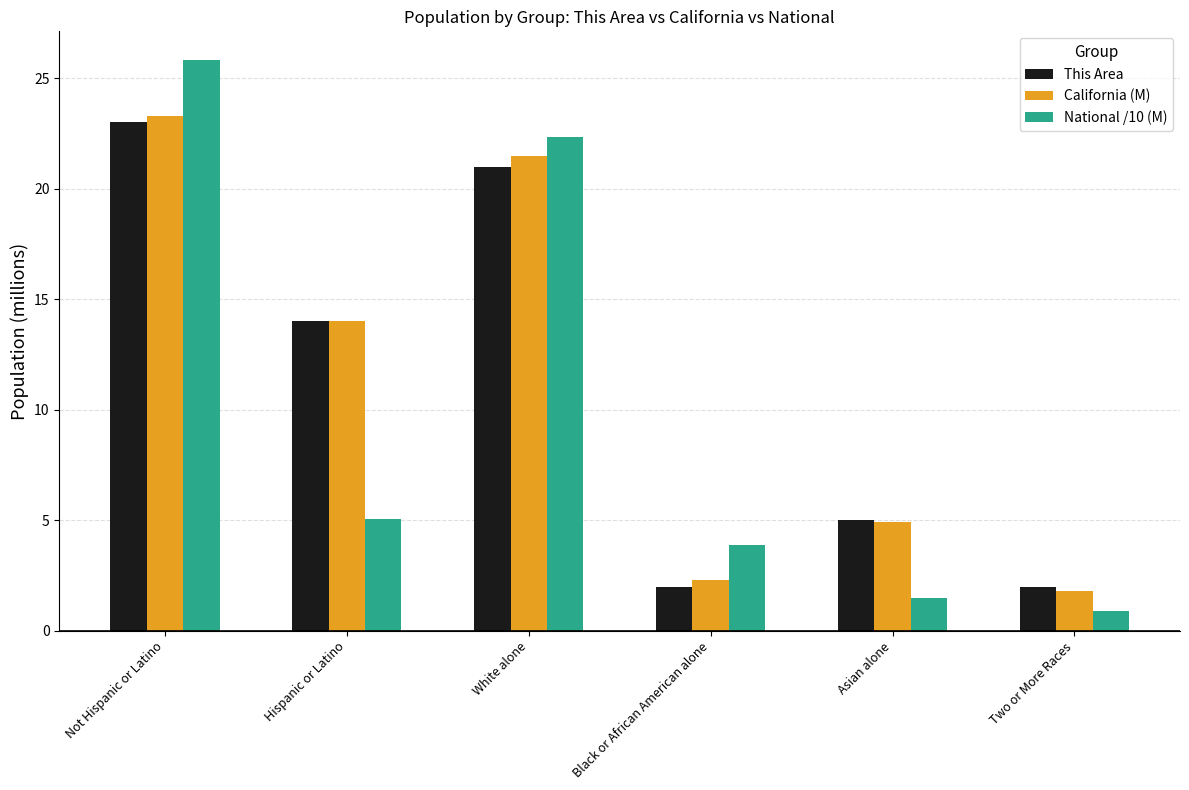

What is the minimum value for California (M)?

1.8